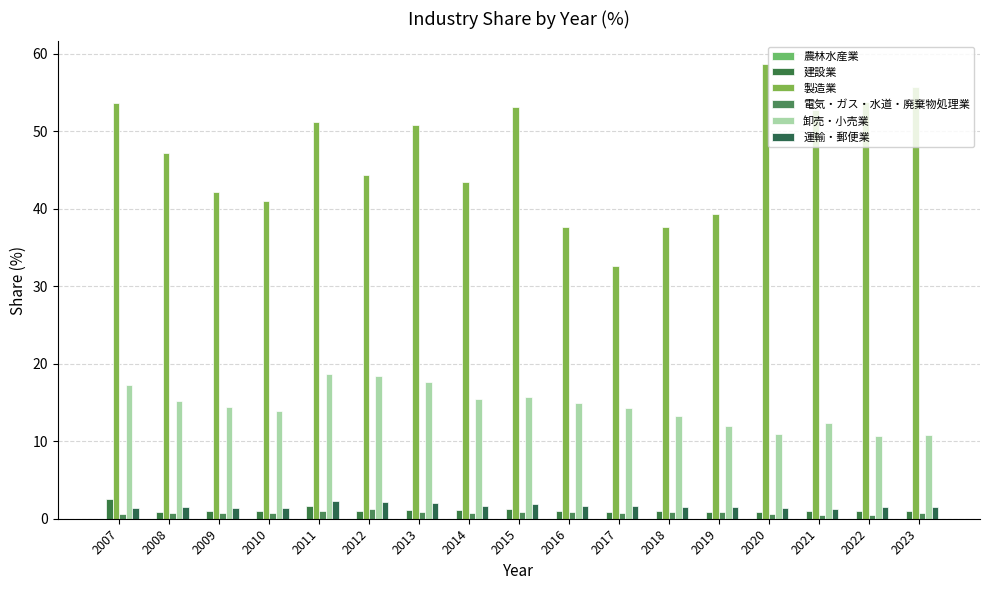

The 卸売・小売業 series shows 18.5 at 2012. True or false?

True